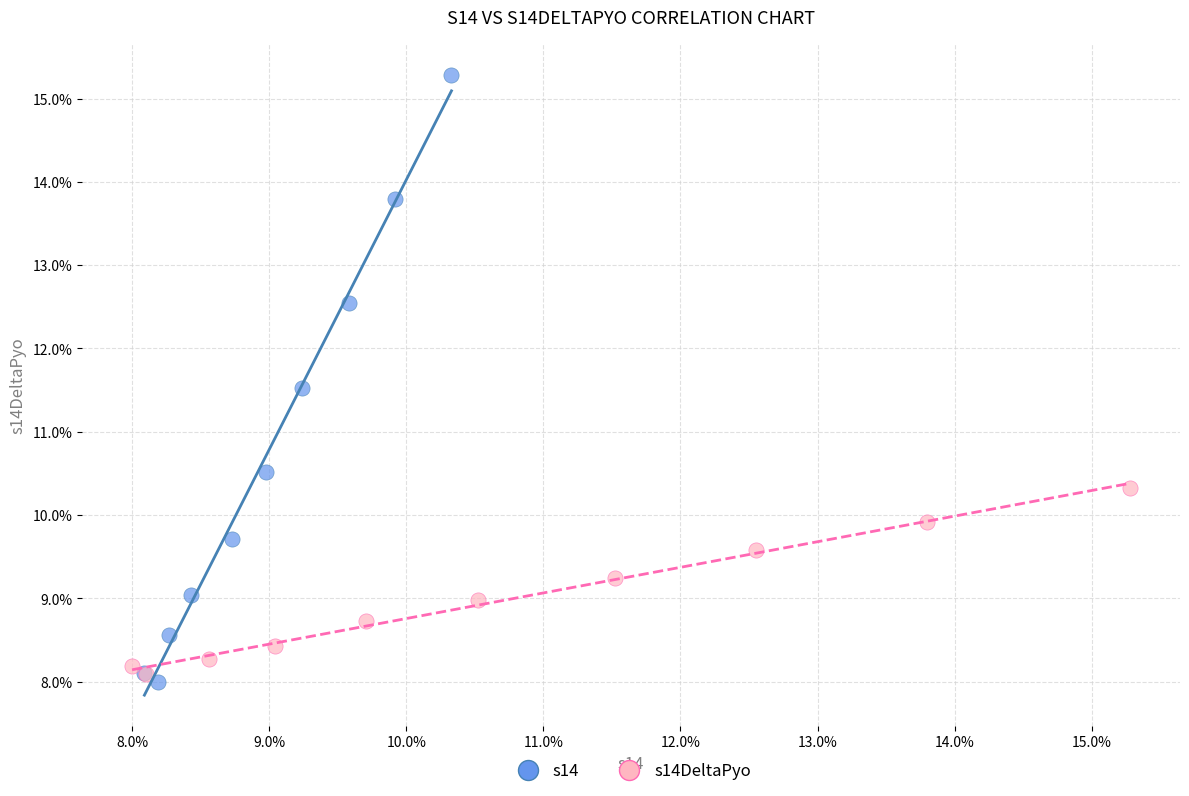

What are all the series names shown in the legend?

s14, s14DeltaPyo